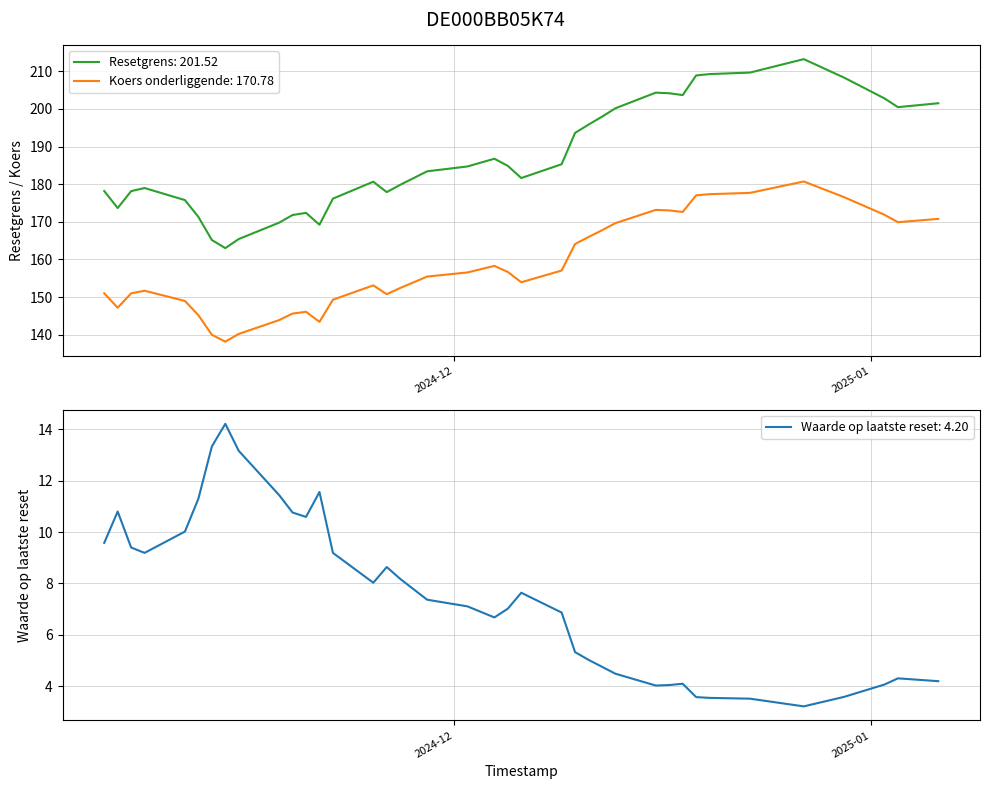

In Koers onderliggende op laatste reset, how many points are lower than both neighbors (excluding endpoints)?

7